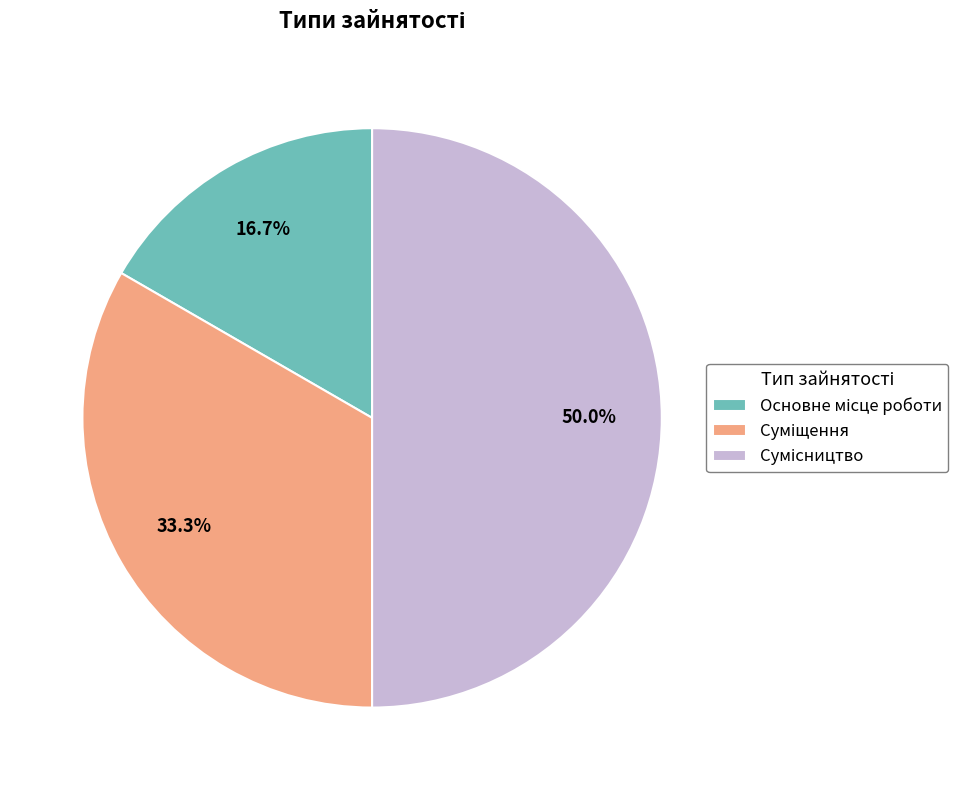

To the nearest percent, what is the difference between the largest and smallest slice percentages?

33%